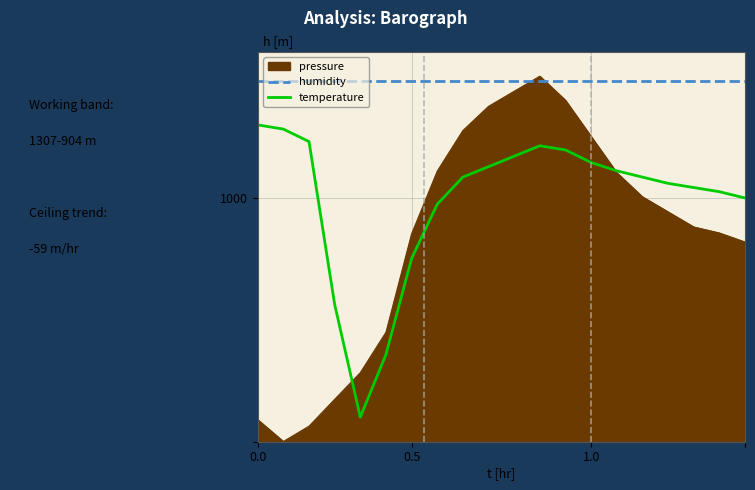

In temperature, how many points are lower than both neighbors (excluding endpoints)?

1